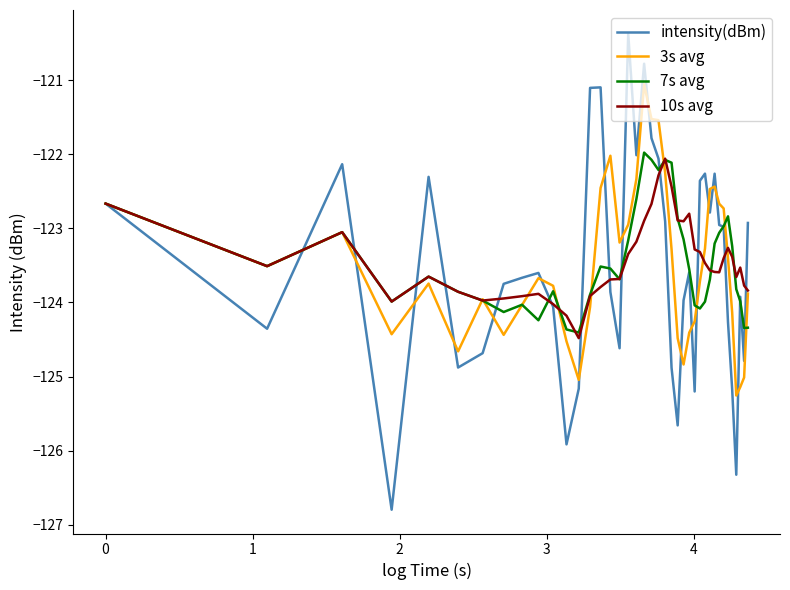

How many values in the 10s avg series exceed -123?

9